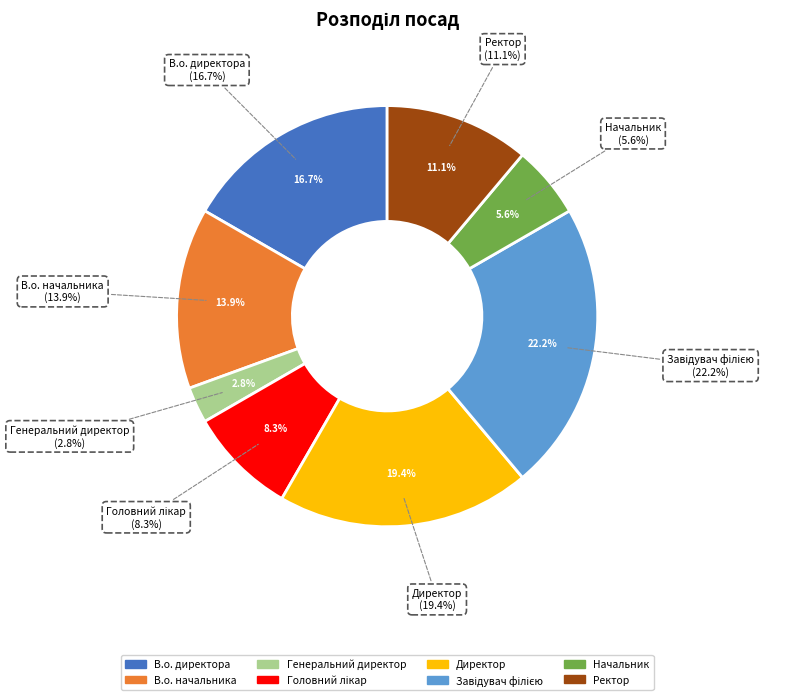

What percentage is the Генеральний директор slice, to the nearest percent?

3%